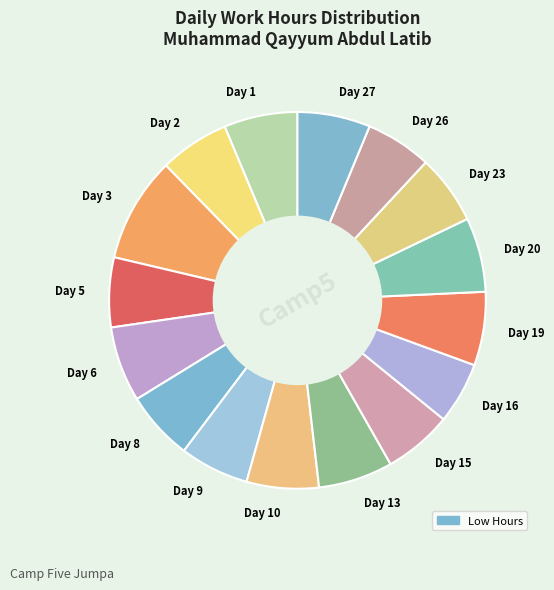

Does Day 19 represent more than half of the total?

No